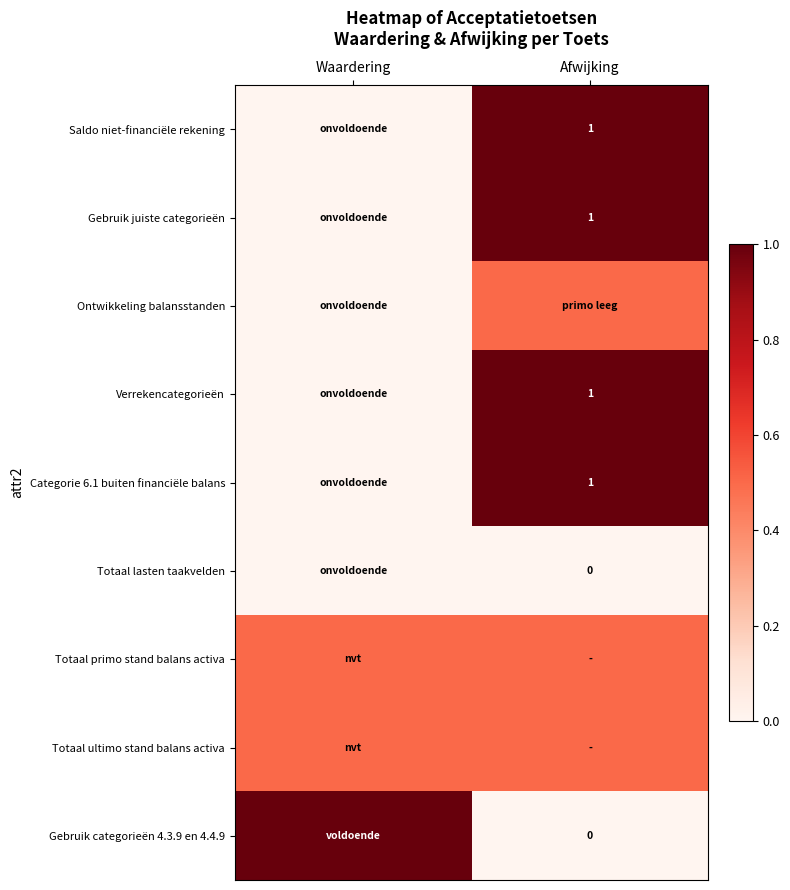

The Categorie 6.1 buiten financiële balans series shows 1.6 at Afwijking. True or false?

False